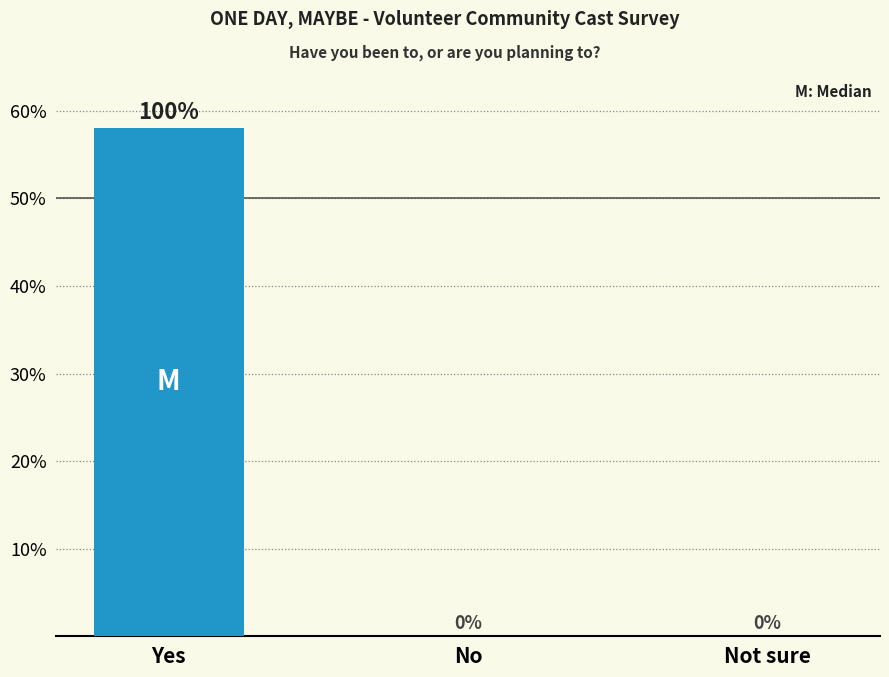

What is the maximum value shown in the chart?

58